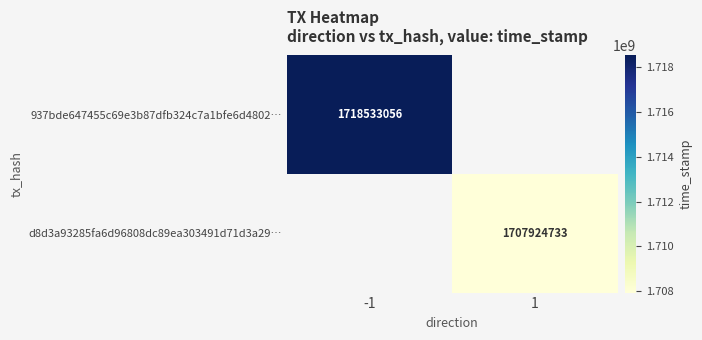

Is it true that 937bde647455c69e3b87dfb324c7a1bfe6d4802… equals 1718533056 at -1?

True